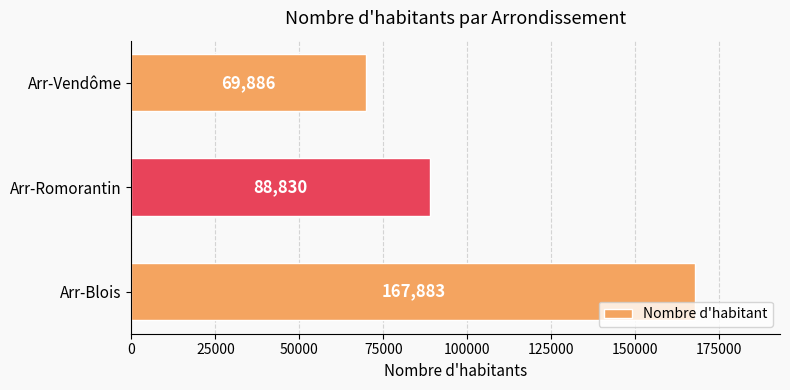

How many data points are less than 88830?

1